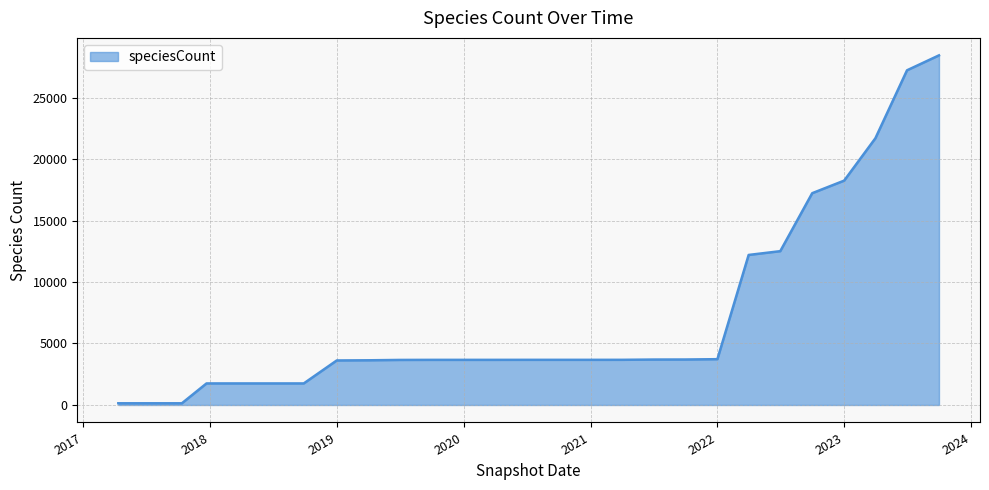

What is the difference between the maximum and minimum values?

28290